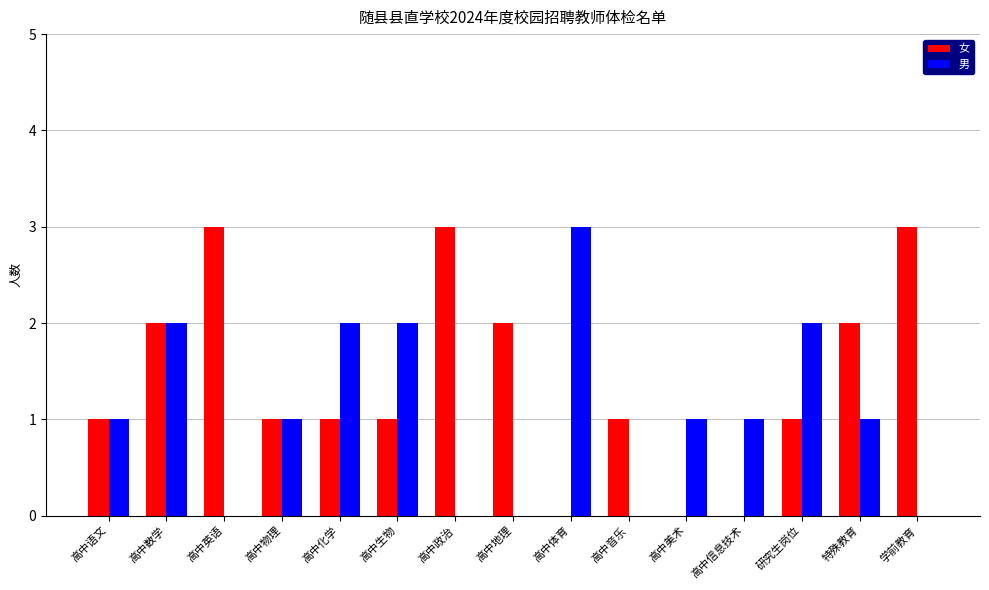

What is the sum of all 男 values?

16